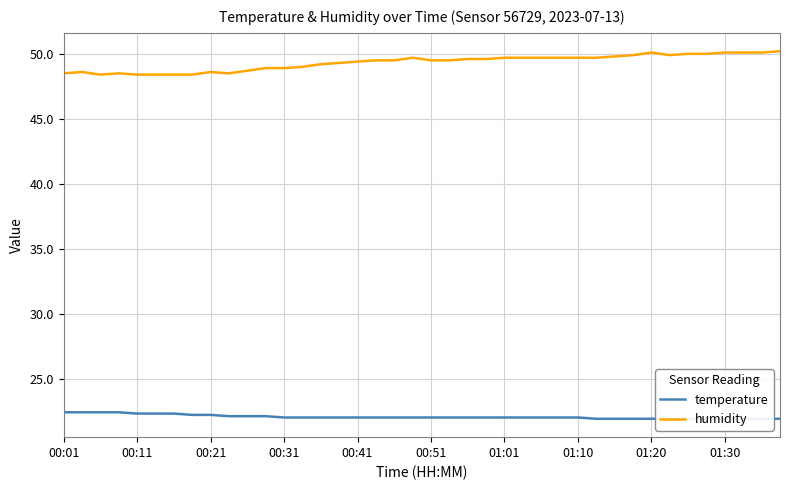

How many lines are shown in the chart?

2